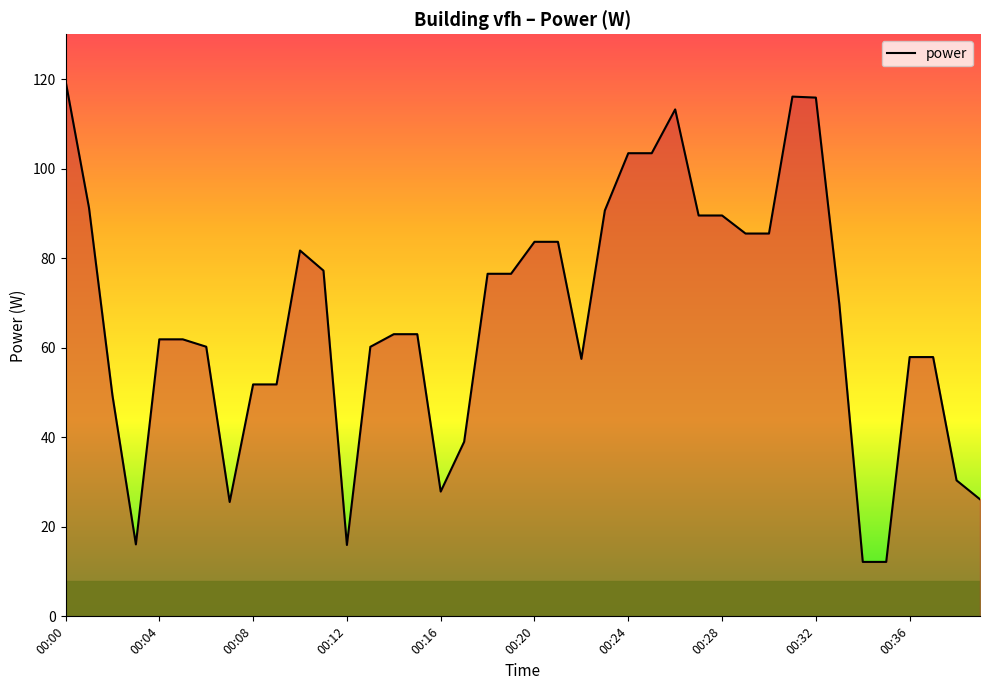

What is the maximum value shown in the chart?

119.6